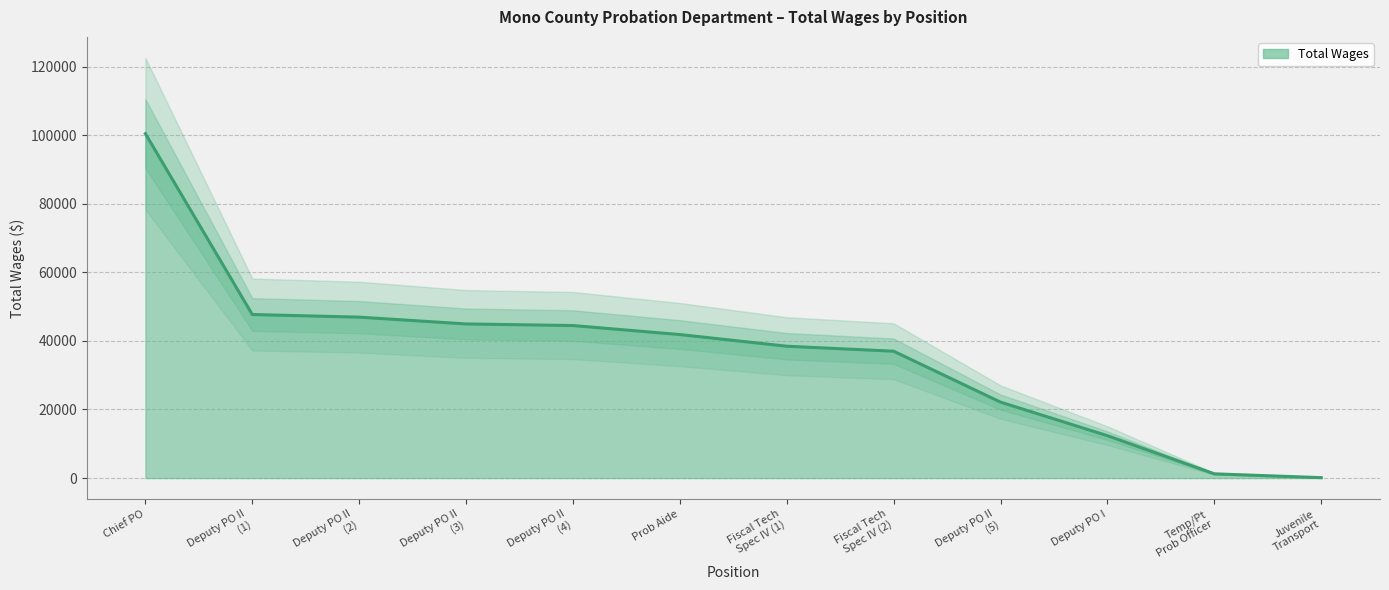

Which category has the lowest value across all series?

Juvenile Transport